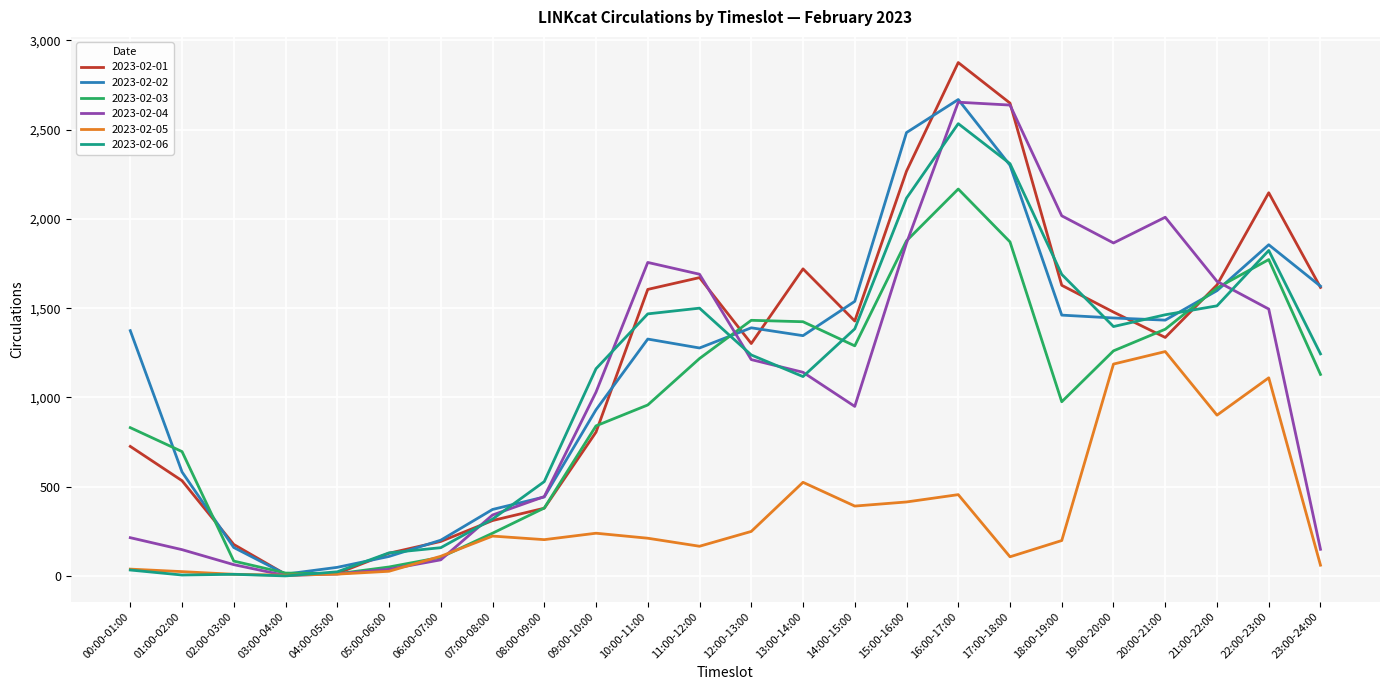

Is it true that 2023-02-03 equals 697 at 01:00-02:00?

True